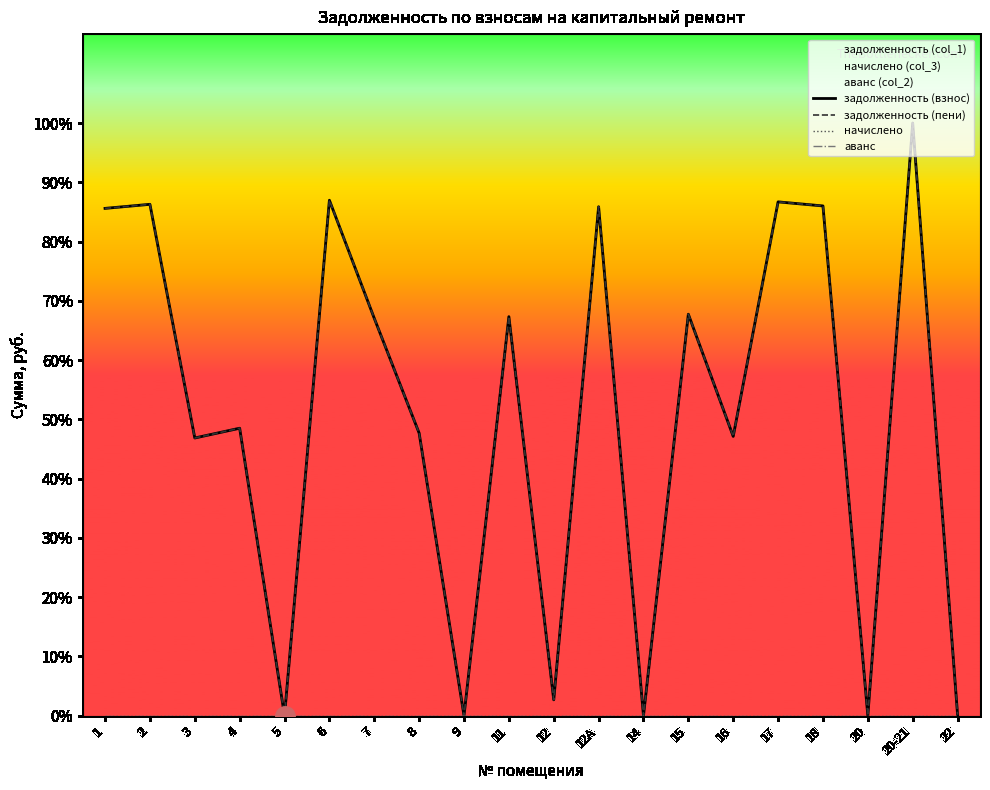

Is it true that задолженность (взнос) equals 7792.1 at 20-21?

False